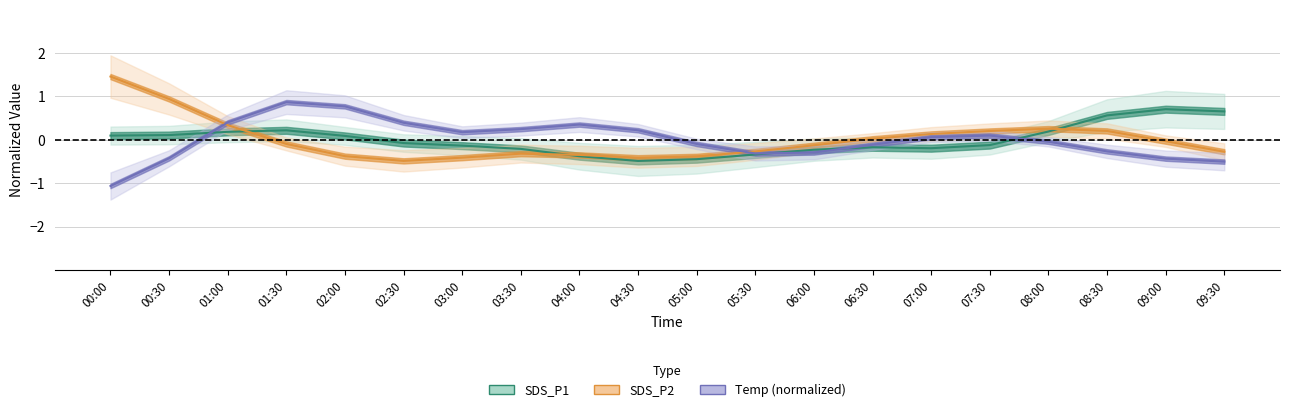

True or false: Temp has a value of 0.2 at 03:00.

True